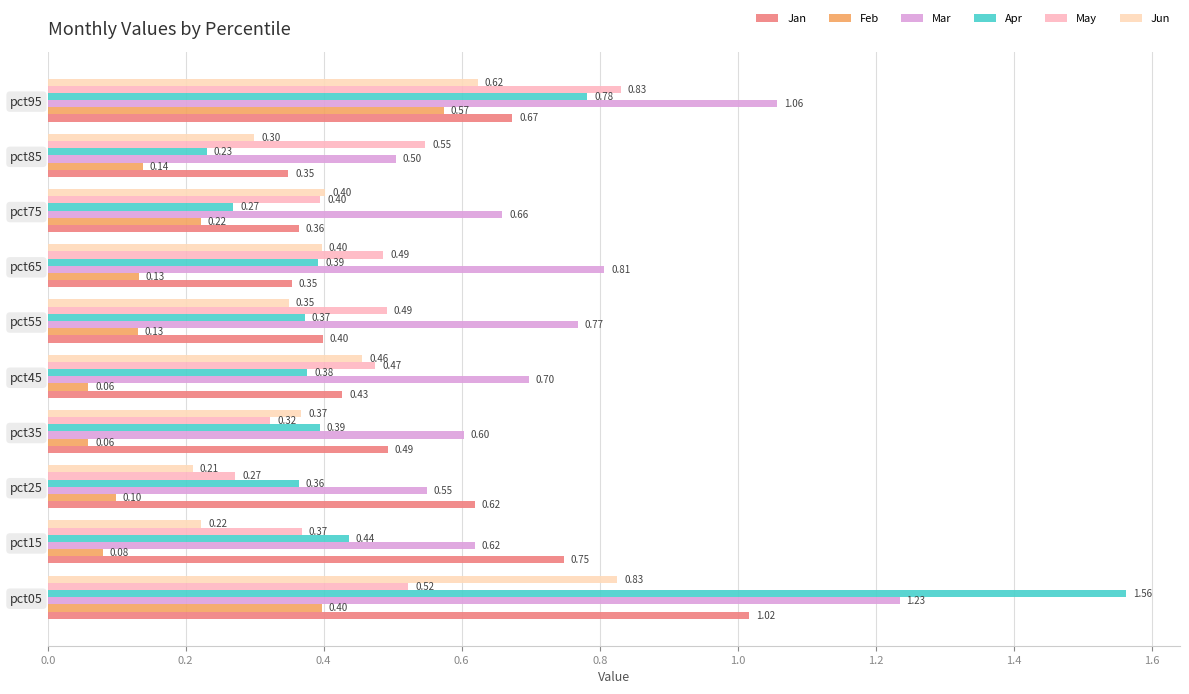

Count the number of data series in this chart.

6